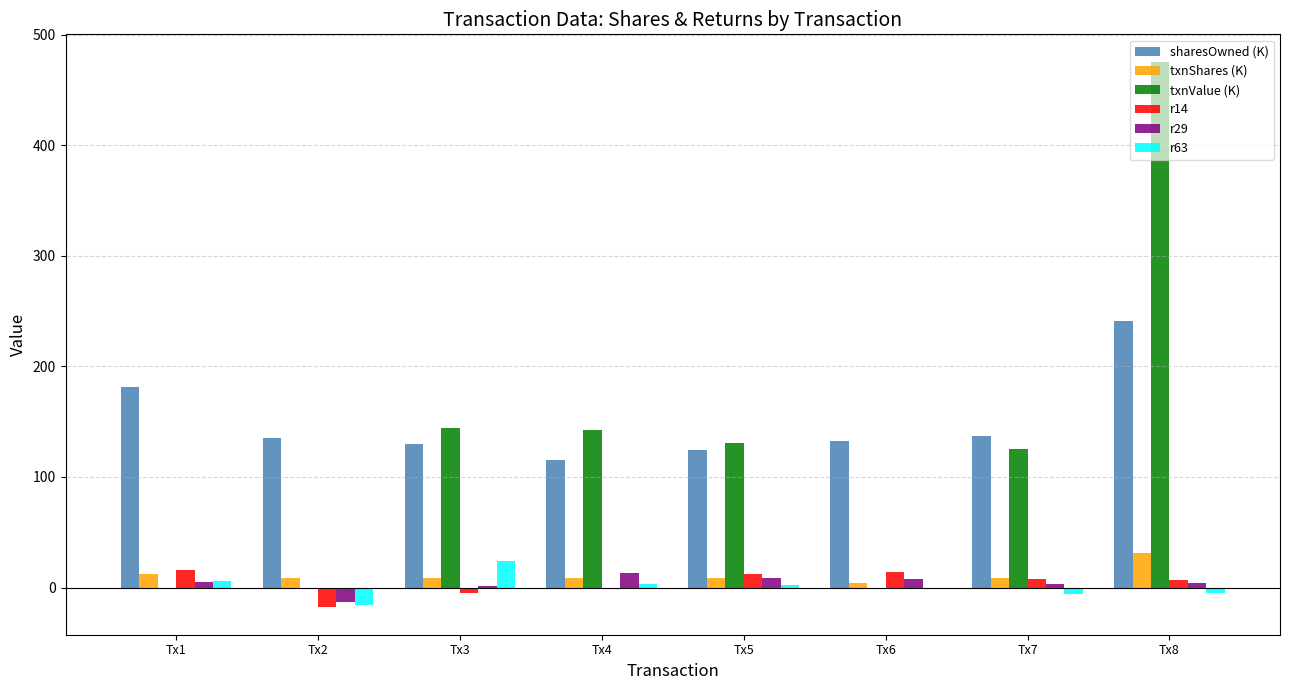

Which series changed the most between Tx2 and Tx3?

txnValue (K)